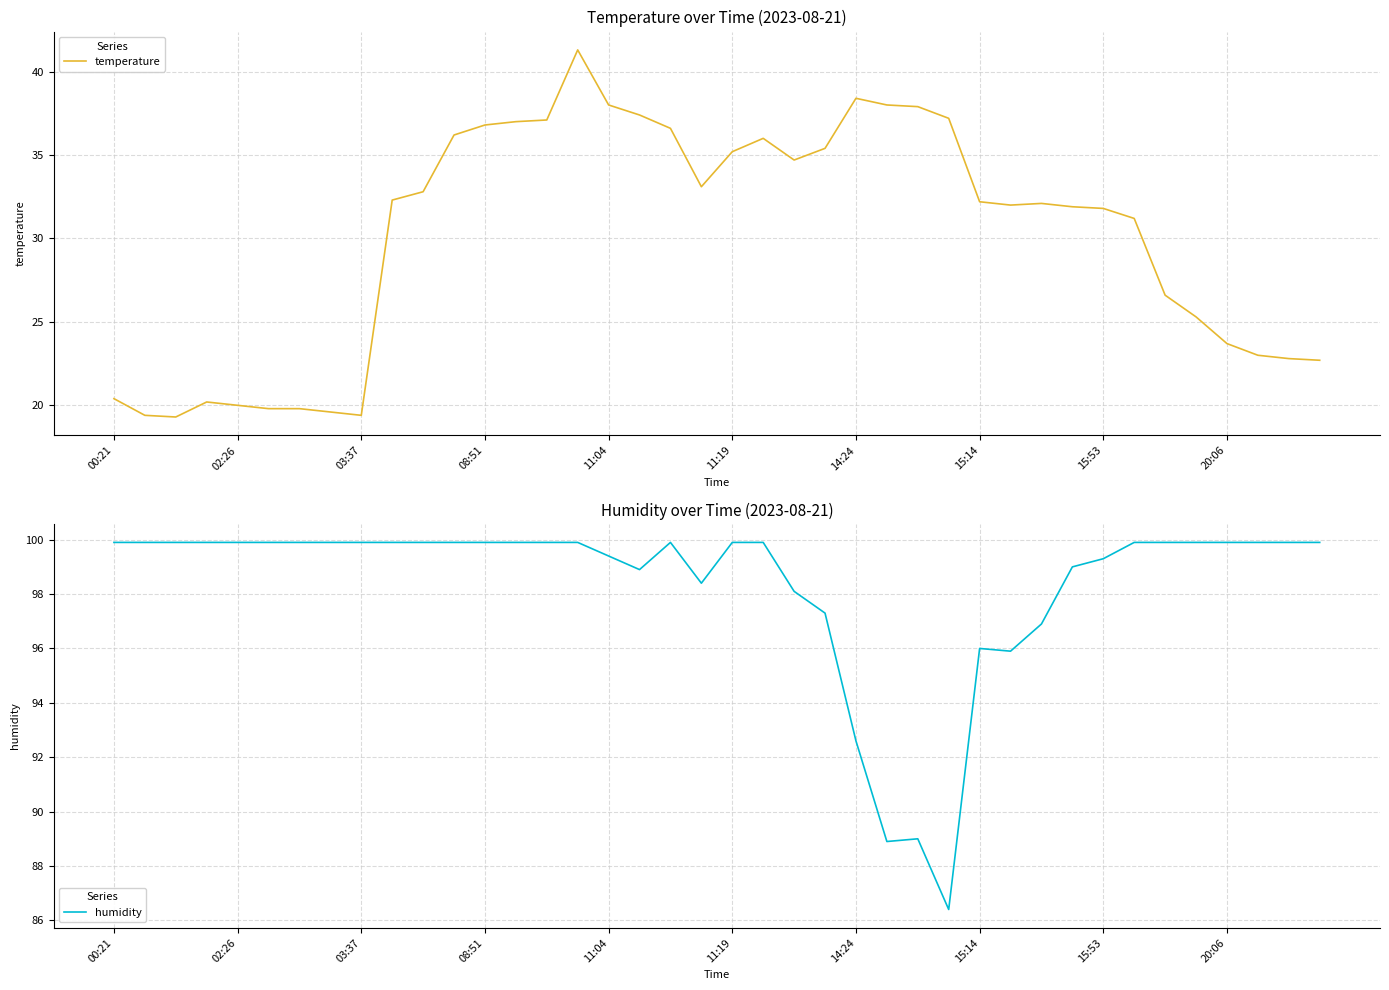

At which label is humidity closest to 93?

14:24